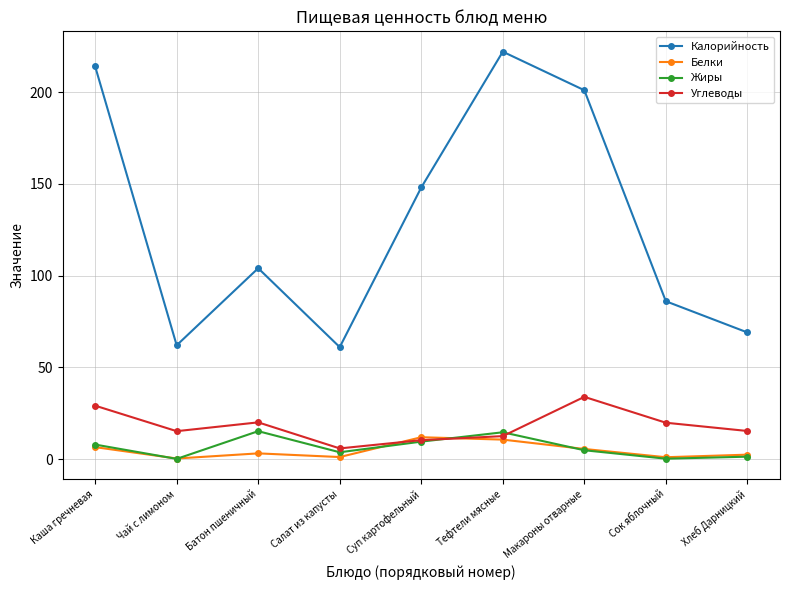

Which category has the highest value across all series?

Тефтели мясные